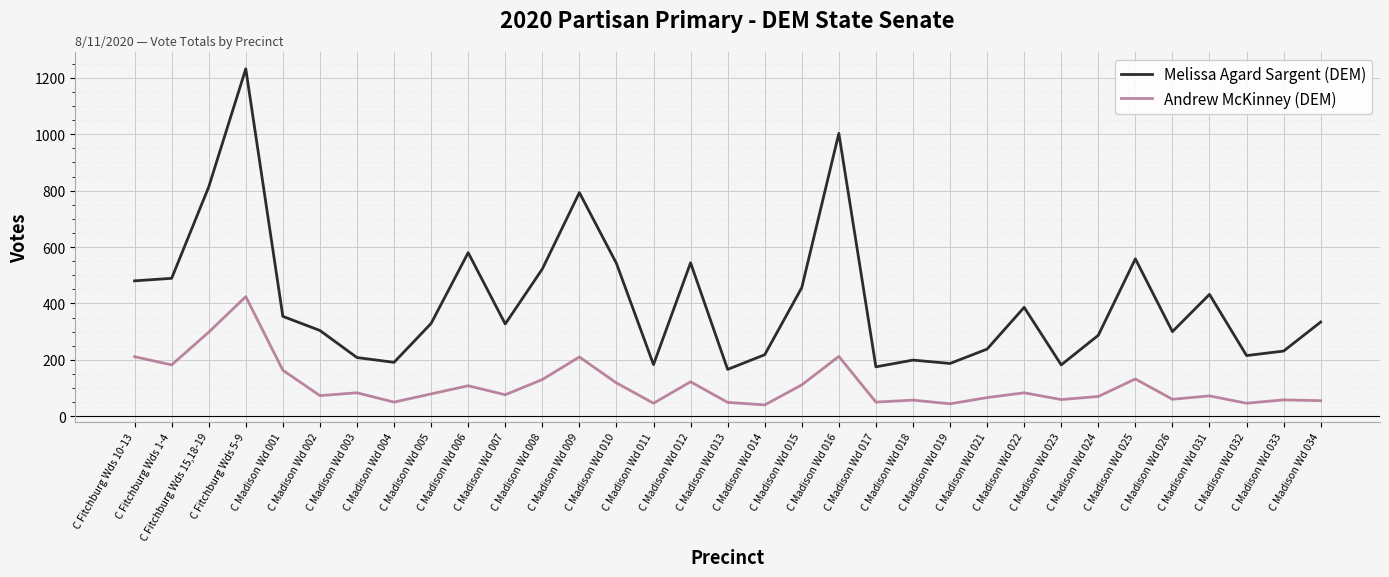

What are all the series names shown in the legend?

Melissa Agard Sargent (DEM), Andrew McKinney (DEM)